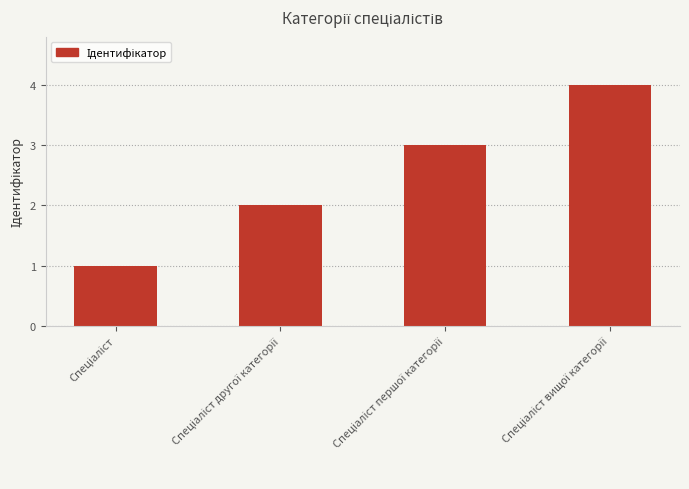

What is the smallest value displayed?

1